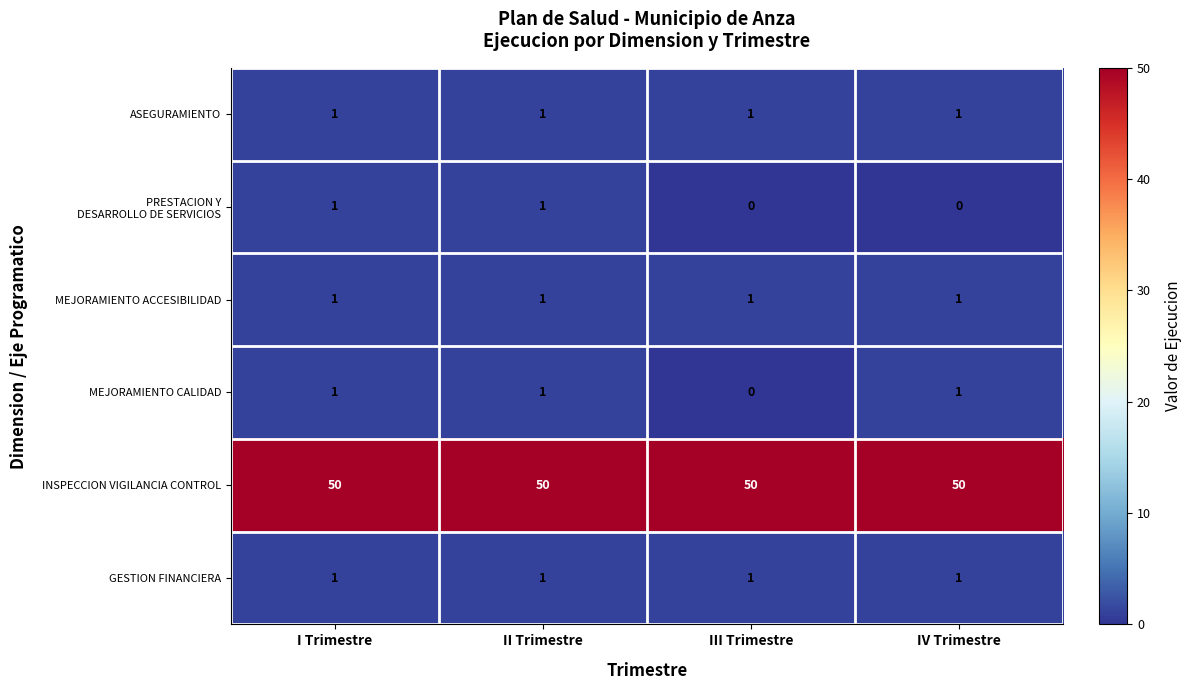

At how many categories does at least one series exceed 38?

4